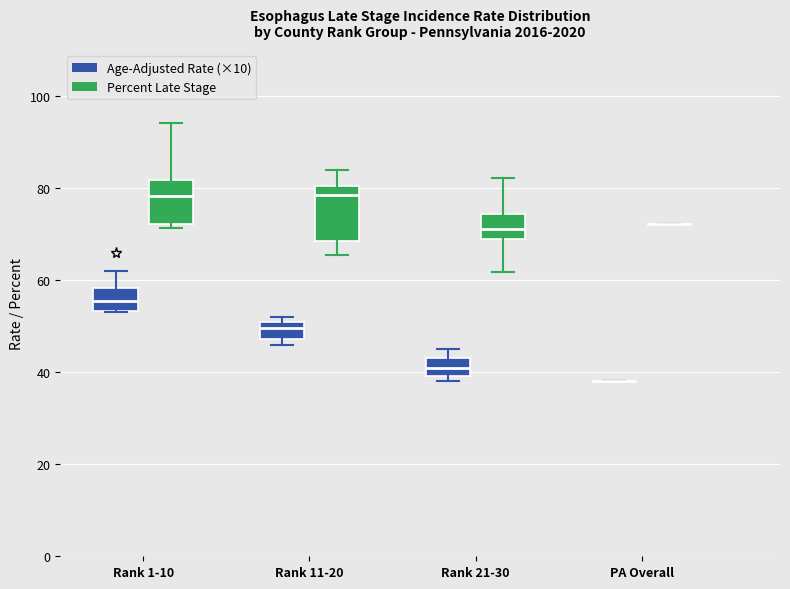

Reading left to right, transcribe this box plot: for each box, give where its median line is, the range the box spans, and where its two whiskers end, as read against the y-axis. The values are not printed on the chart, so give them approximately, as read against the axis.

Rank 1-10 (Age-Adjusted Rate (×10)): median 56, box 54 to 58, whiskers 54 to 62
Rank 1-10 (Percent Late Stage): median 78, box 72 to 82, whiskers 72 (just below the box's lower edge) to 94
Rank 11-20 (Age-Adjusted Rate (×10)): median 50, box 48 to 52, whiskers 46 to 52 (just above the box's upper edge)
Rank 11-20 (Percent Late Stage): median 78, box 68 to 80, whiskers 66 to 84
Rank 21-30 (Age-Adjusted Rate (×10)): median 42, box 40 to 44, whiskers 38 to 46
Rank 21-30 (Percent Late Stage): median 72, box 68 to 74, whiskers 62 to 82
PA Overall (Age-Adjusted Rate (×10)): box collapsed to a line at 38, whiskers 38 to 38
PA Overall (Percent Late Stage): box collapsed to a line at 72, whiskers 72 to 72